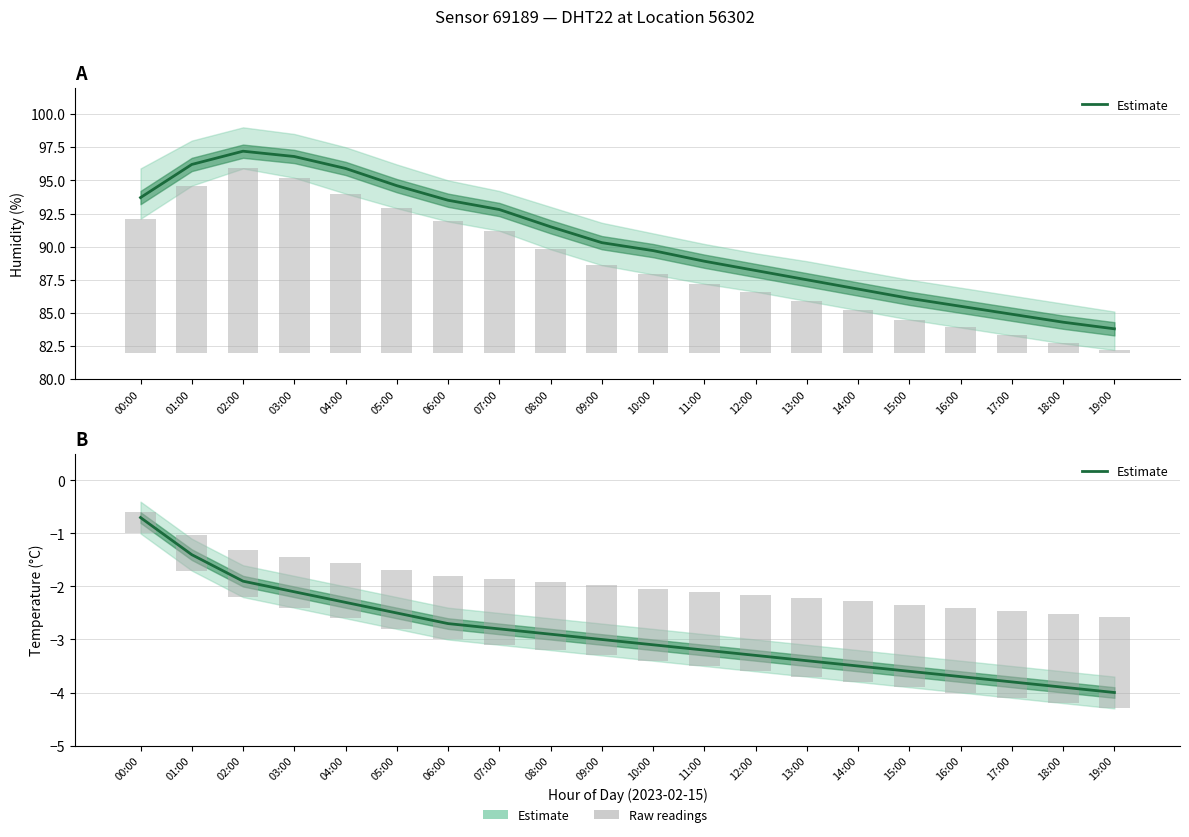

What is the difference between the maximum and second lowest values?

3.2